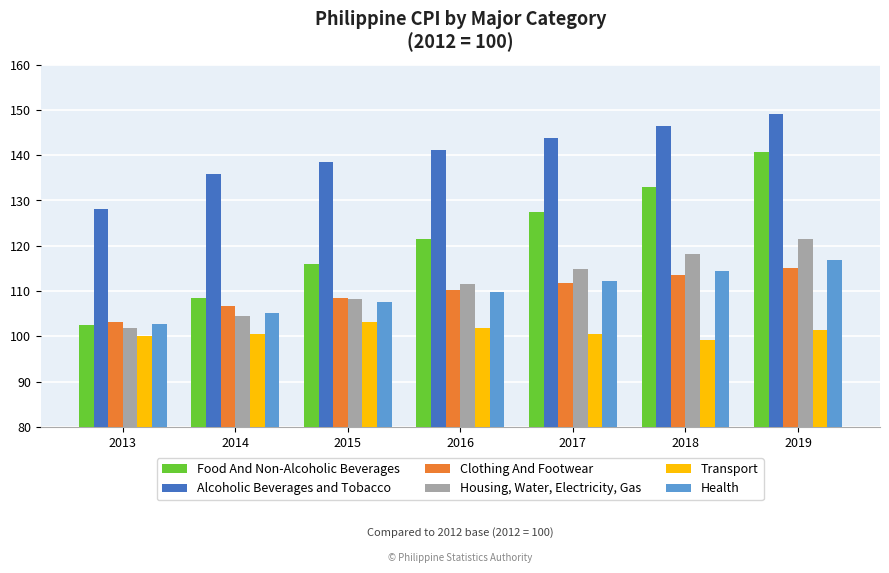

What is the difference between the second highest and second lowest values in the Health series?

9.4